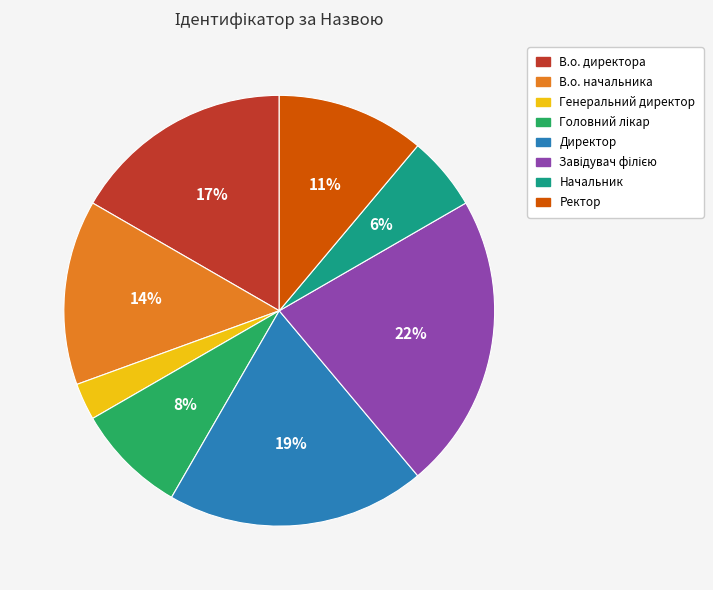

Does Начальник account for over 50% of the chart?

No